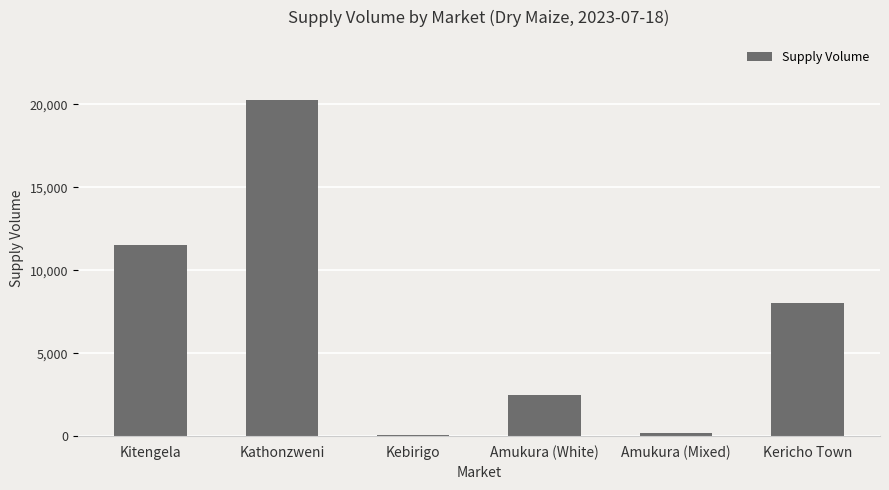

Reading left to right, extract all data points from this chart.

Kitengela=11500	Kathonzweni=20250	Kebirigo=90	Amukura (White)=2480	Amukura (Mixed)=186	Kericho Town=8000